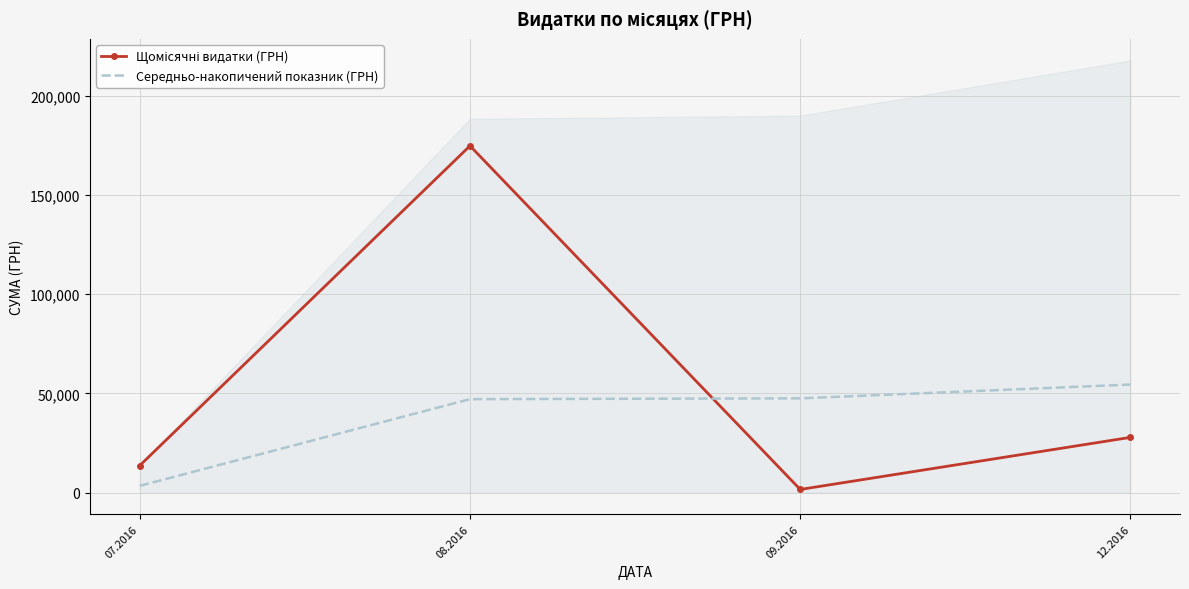

Is the value of Щомісячні видатки (ГРН) at 07.2016 greater than the value of Середньо-накопичений показник (ГРН) at 08.2016?

No